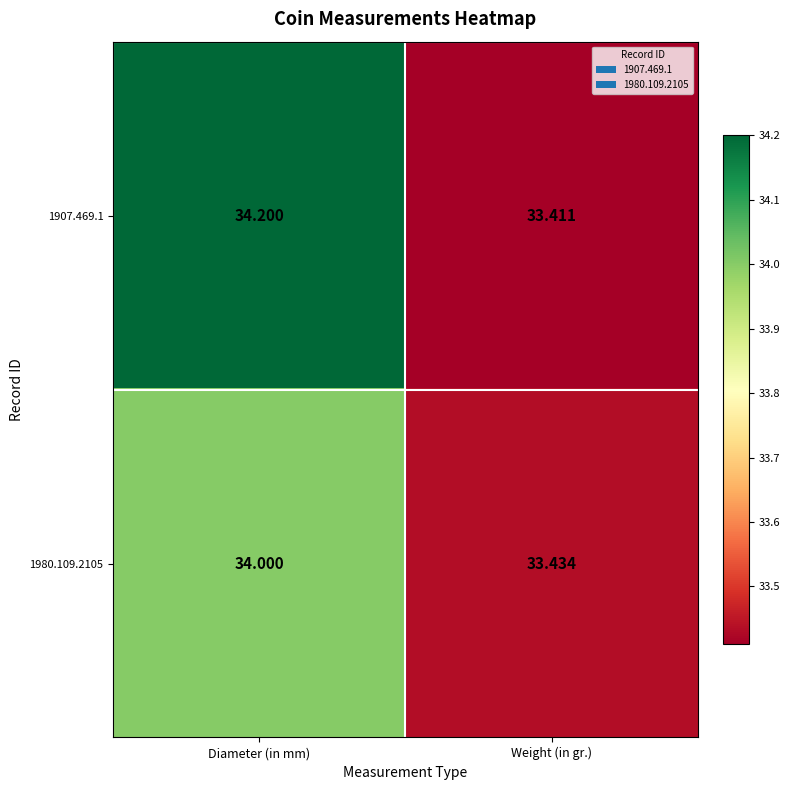

What is the greatest value displayed?

34.2